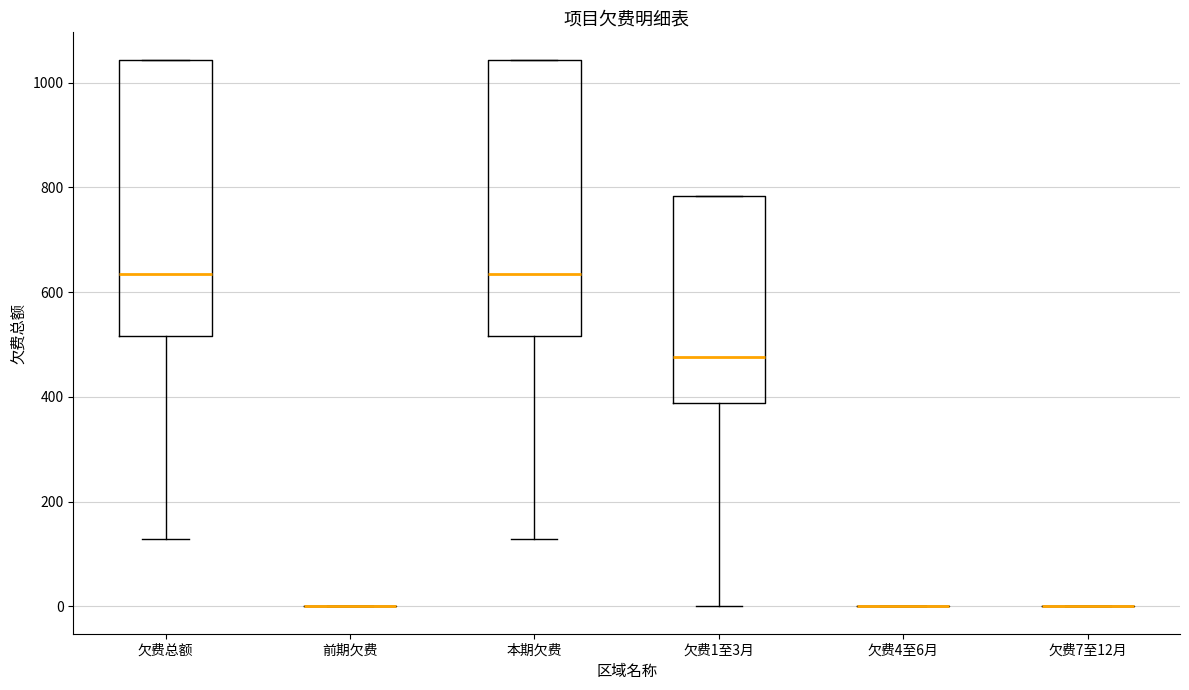

Reading left to right, transcribe this box plot: for each box, give where its median line is, the range the box spans, and where its two whiskers end, as read against the y-axis. The values are not printed on the chart, so give them approximately, as read against the axis.

欠费总额: median 640, box 520 to 1040, whiskers 120 to 1040
前期欠费: box collapsed to a line at 0, whiskers 0 to 0
本期欠费: median 640, box 520 to 1040, whiskers 120 to 1040
欠费1至3月: median 480, box 380 to 780, whiskers 0 to 780
欠费4至6月: box collapsed to a line at 0, whiskers 0 to 0
欠费7至12月: box collapsed to a line at 0, whiskers 0 to 0